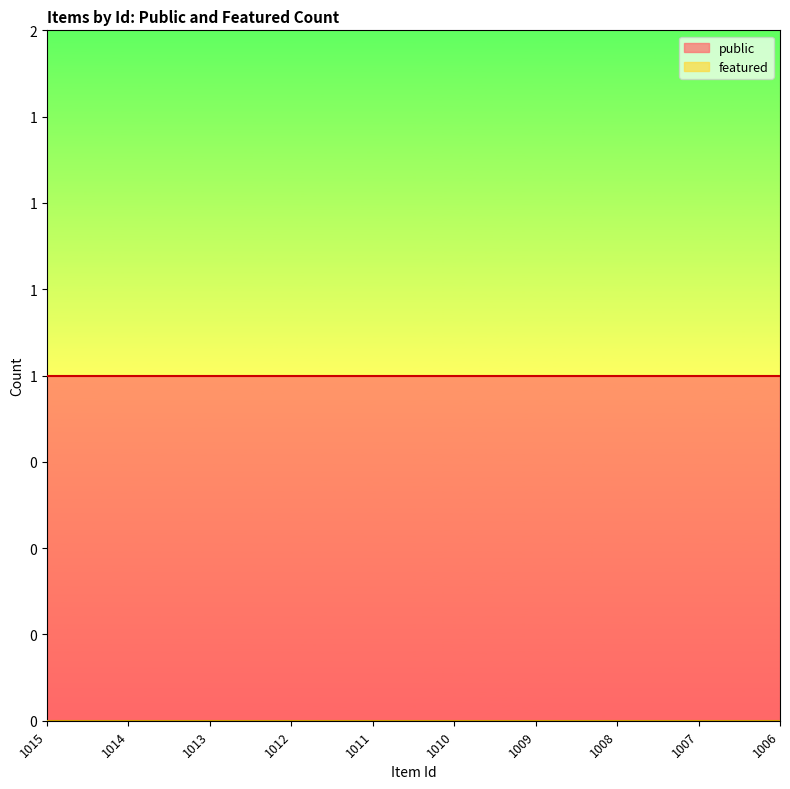

True or false: public and featured cross at least once.

False